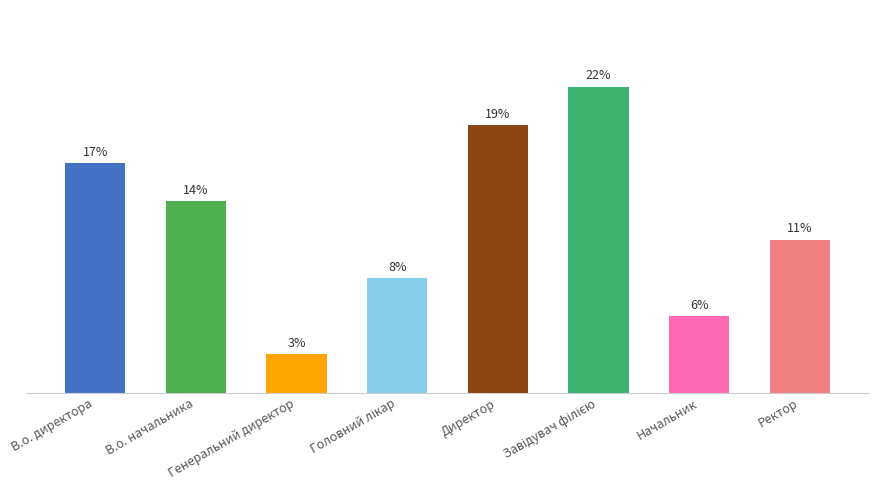

Does the chart contain any negative values?

No